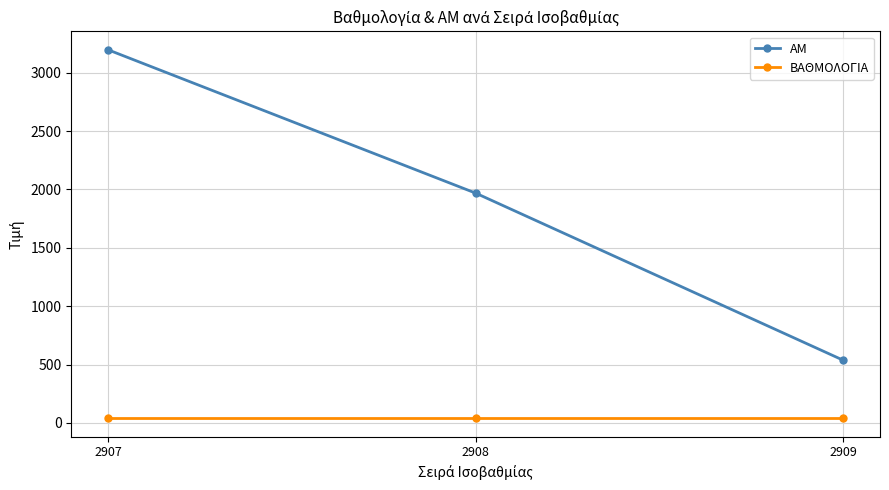

At which label does ΑΜ first exceed 1969?

2907